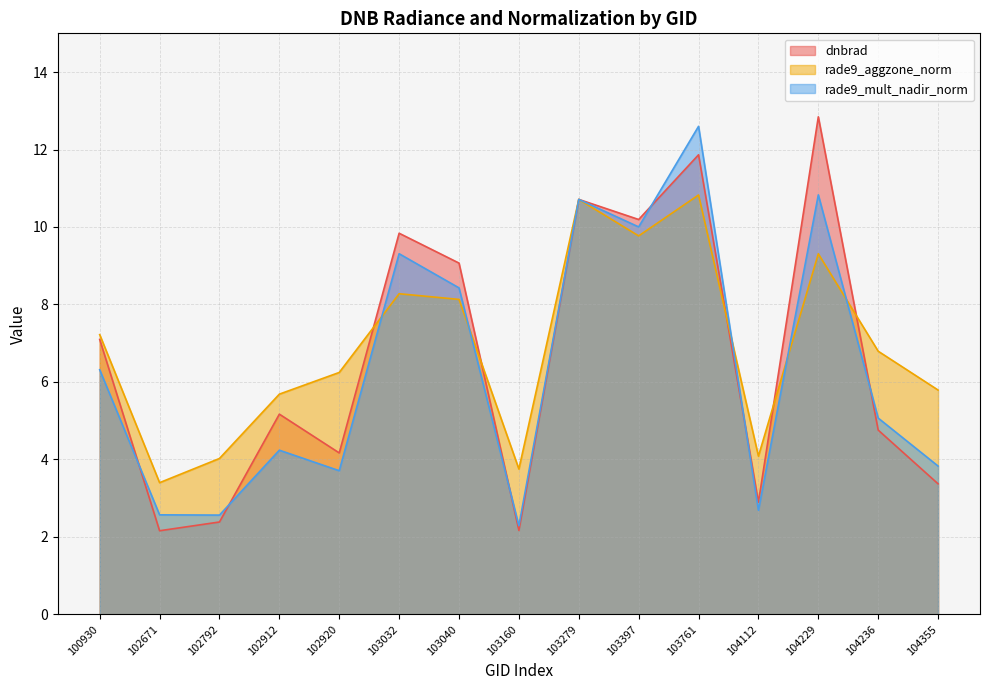

Between which two adjacent categories do rade9_aggzone_norm and rade9_mult_nadir_norm first intersect?

102920 and 103032